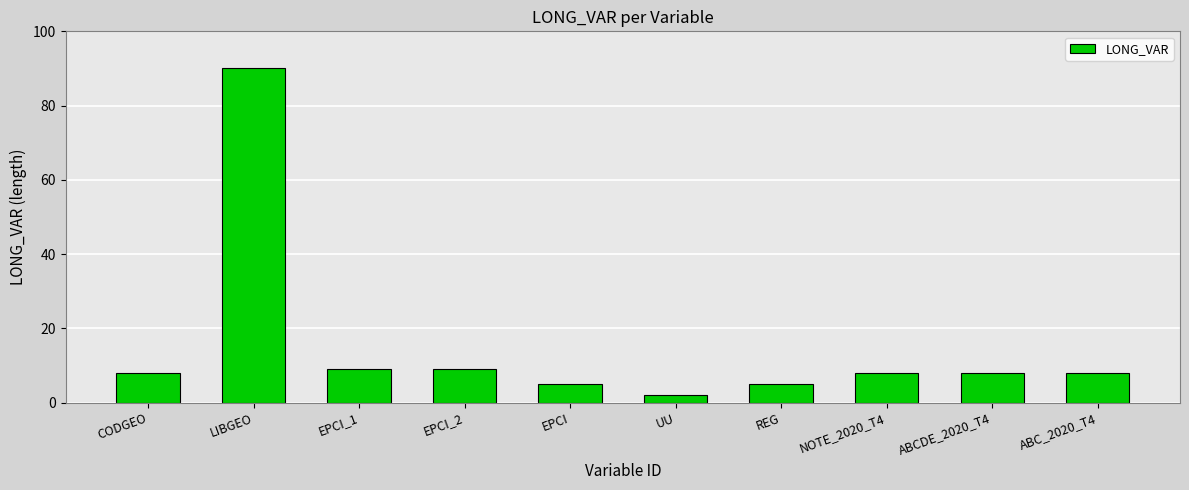

Reading right to left, what are all the values shown in this chart?

8	8	8	5	2	5	9	9	90	8